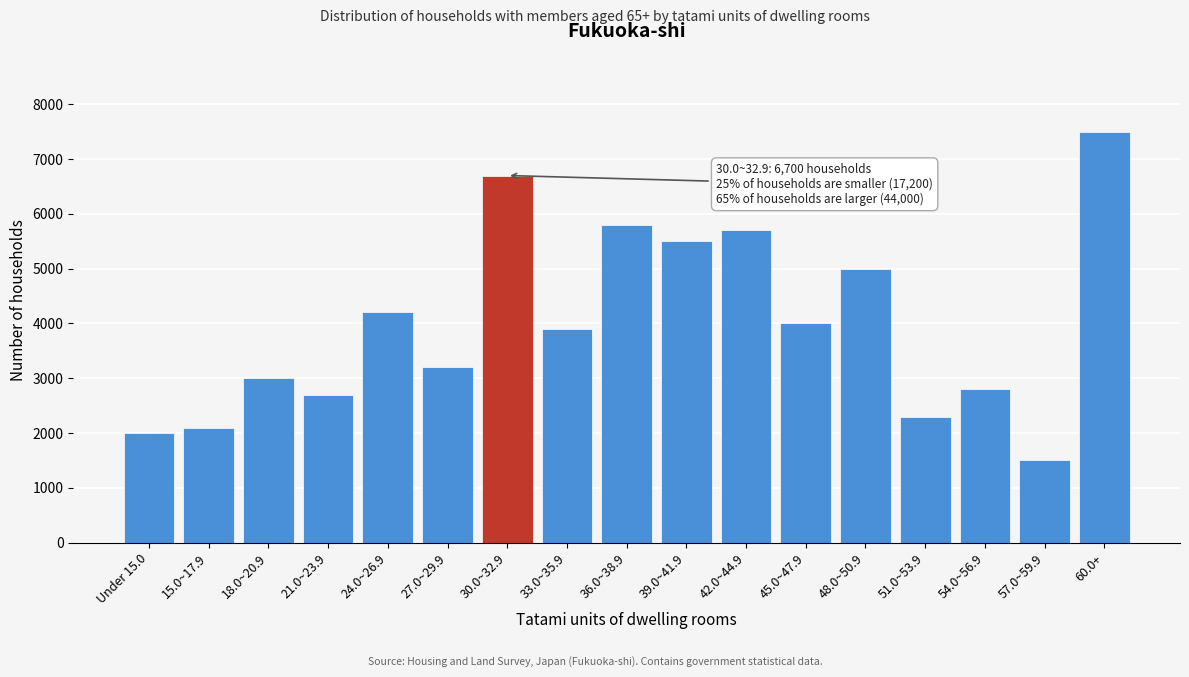

Reading right to left, what are all the values shown in this chart?

60.0+=7500	57.0~59.9=1500	54.0~56.9=2800	51.0~53.9=2300	48.0~50.9=5000	45.0~47.9=4000	42.0~44.9=5700	39.0~41.9=5500	36.0~38.9=5800	33.0~35.9=3900	30.0~32.9=6700	27.0~29.9=3200	24.0~26.9=4200	21.0~23.9=2700	18.0~20.9=3000	15.0~17.9=2100	Under 15.0=2000